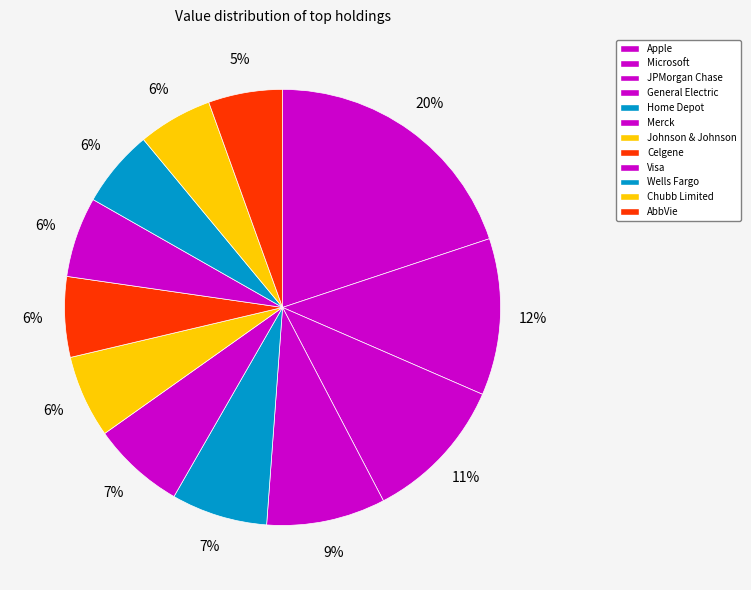

Which slice is the largest?

Apple